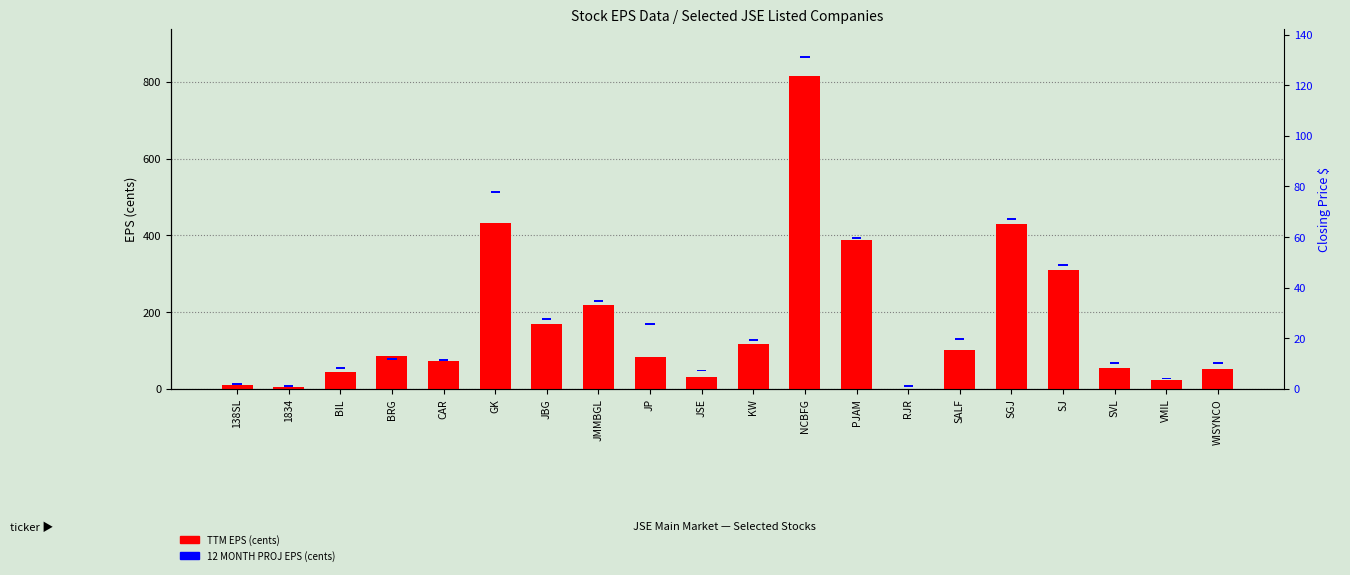

Which series has the largest range (max minus min)?

TTM EPS (cents)